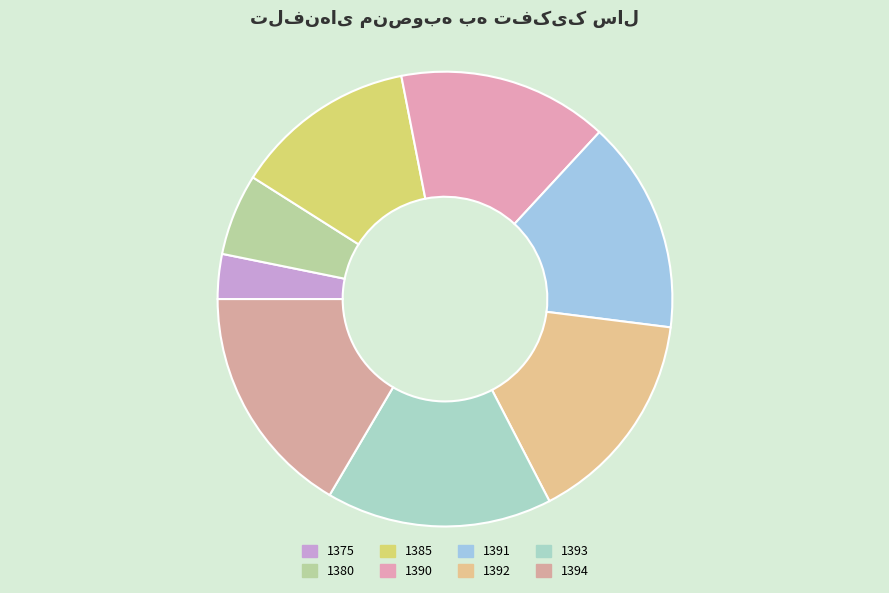

What is the change in value from 1393 to 1394?

+985235